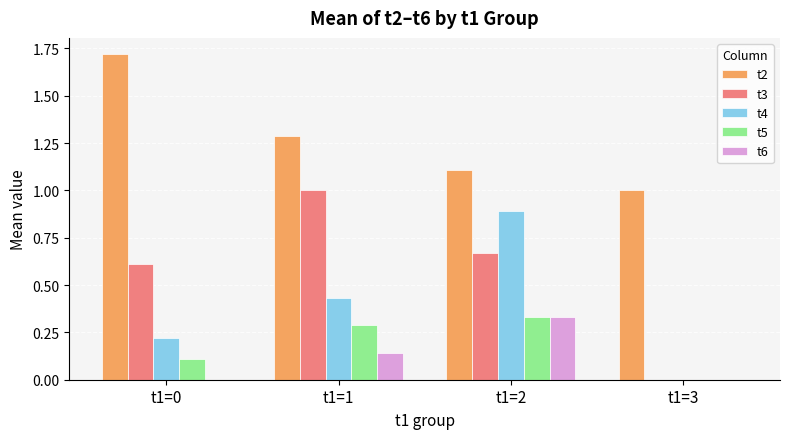

Between t1=0 and t1=3, which series saw the biggest shift?

t2